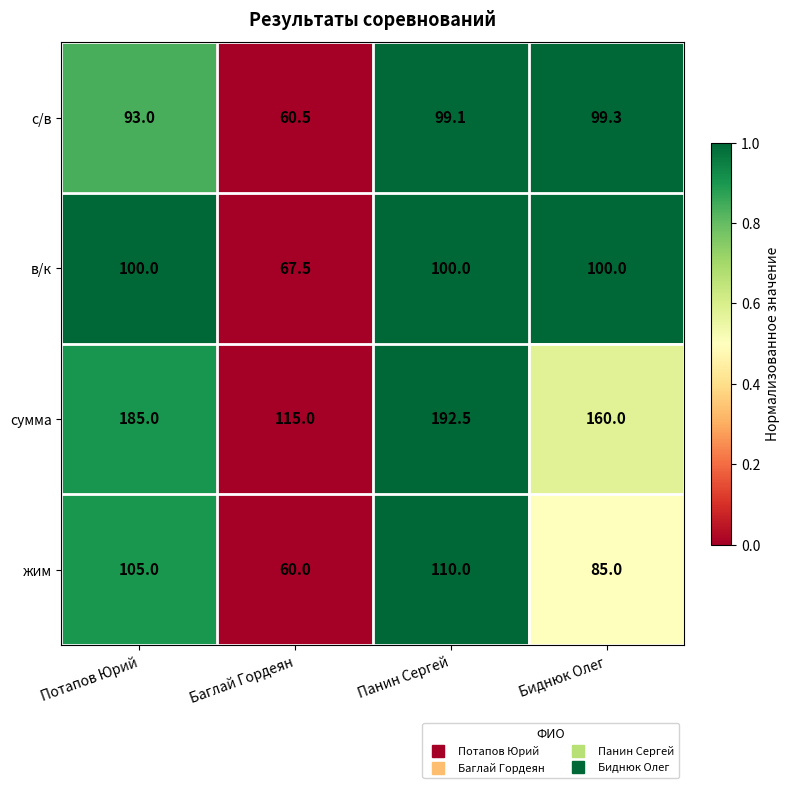

Which series has the largest total across all categories?

сумма